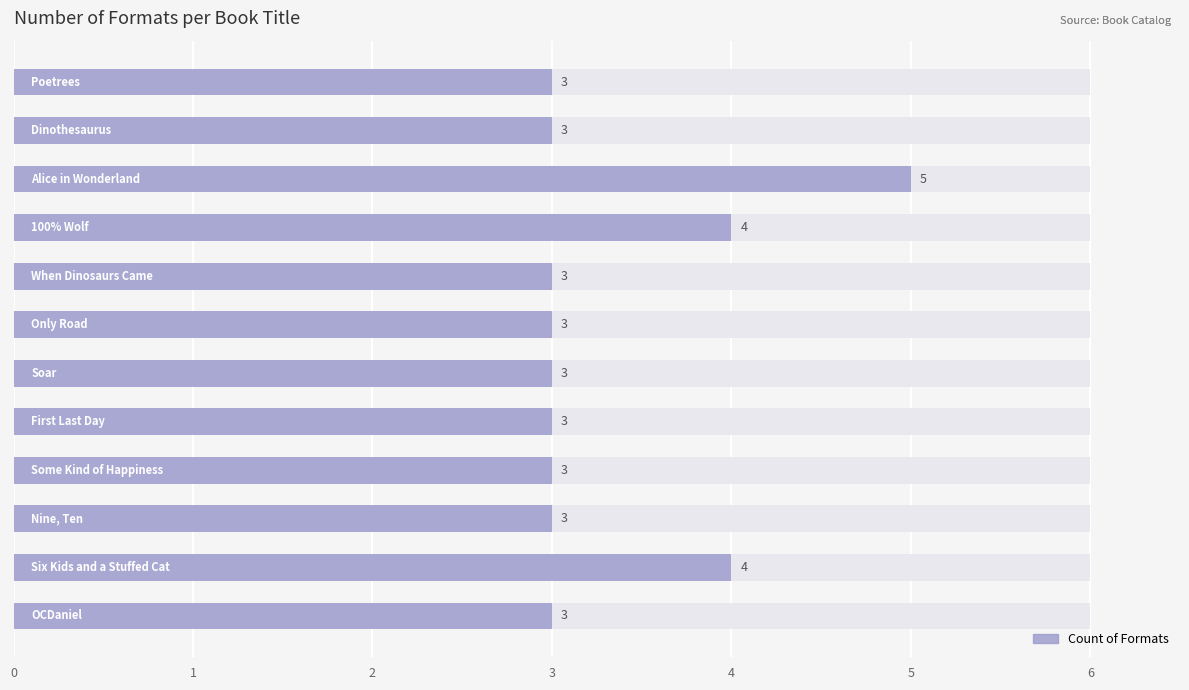

What is the average value?

3